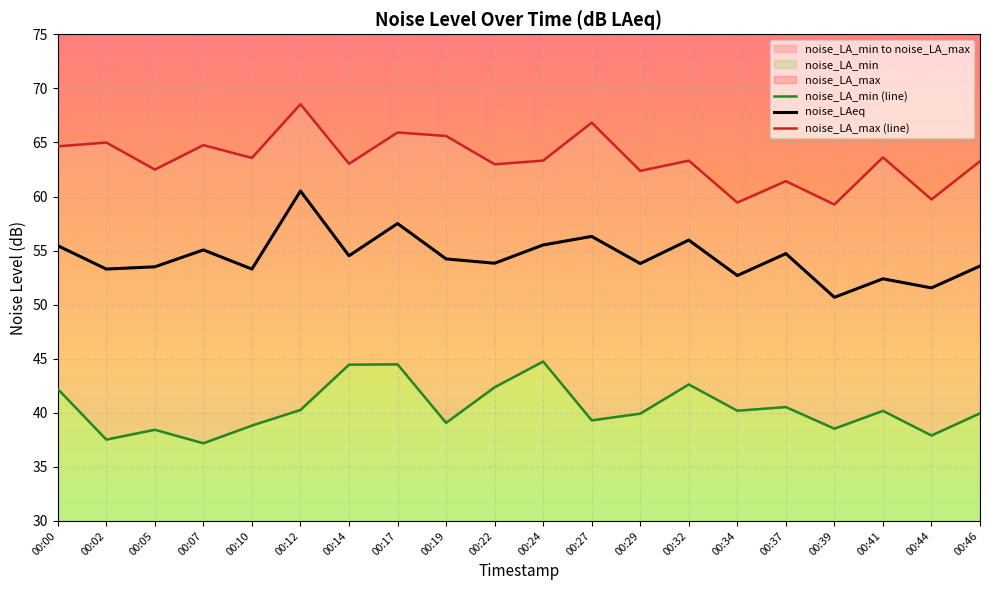

Is it true that noise_LA_max (line) equals 66.8 at 00:27?

True